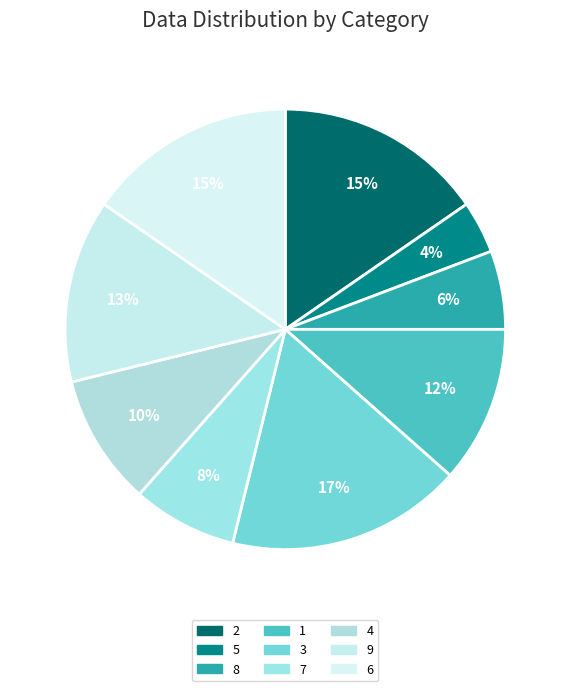

To the nearest percent, what is the difference between the largest and smallest slice percentages?

13%